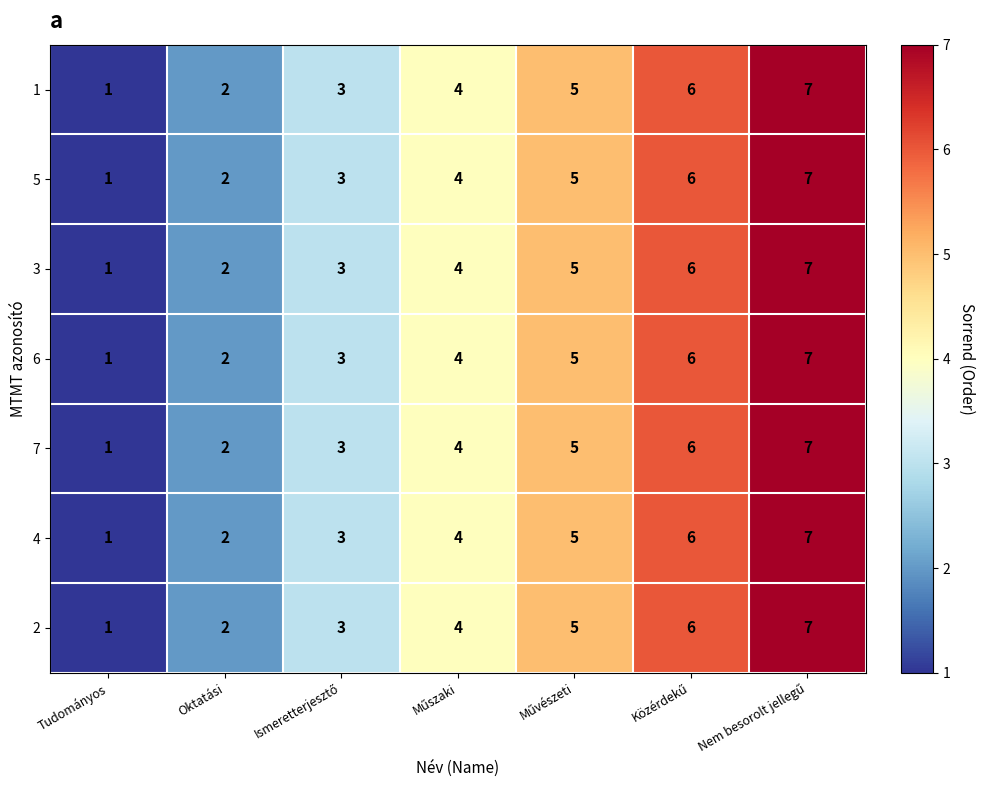

How many 5 values are between 2 and 6?

5